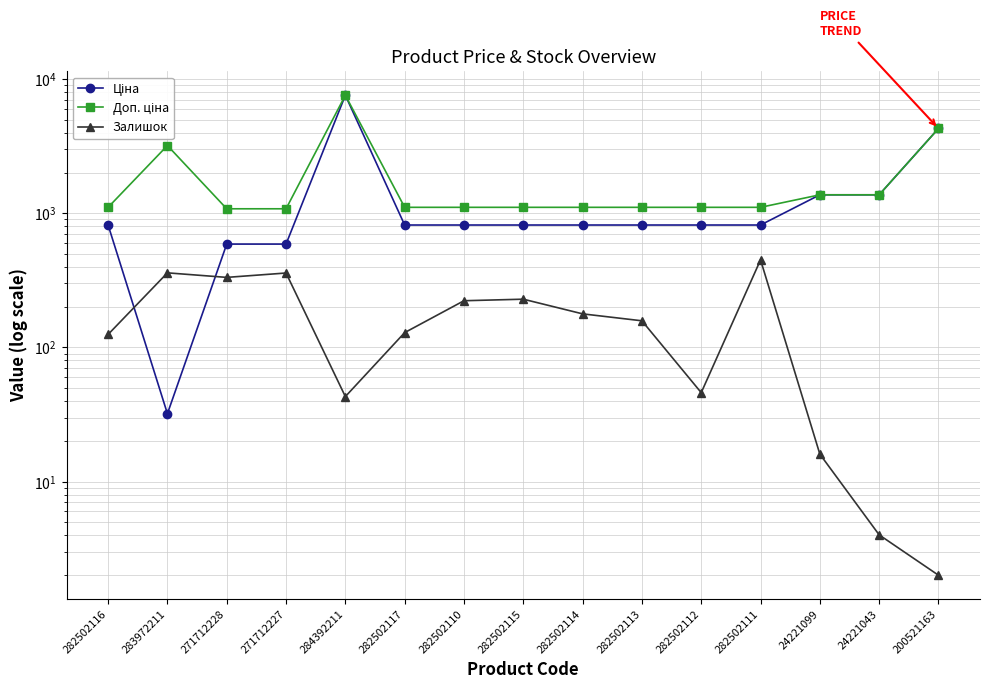

What are all the series names shown in the legend?

Ціна, Доп. ціна, Залишок